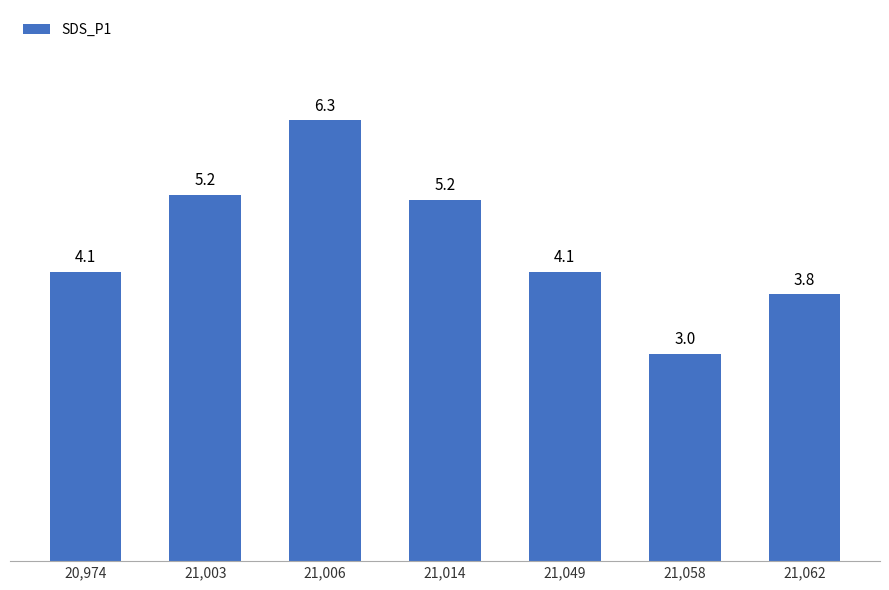

How many data points are above 4?

5